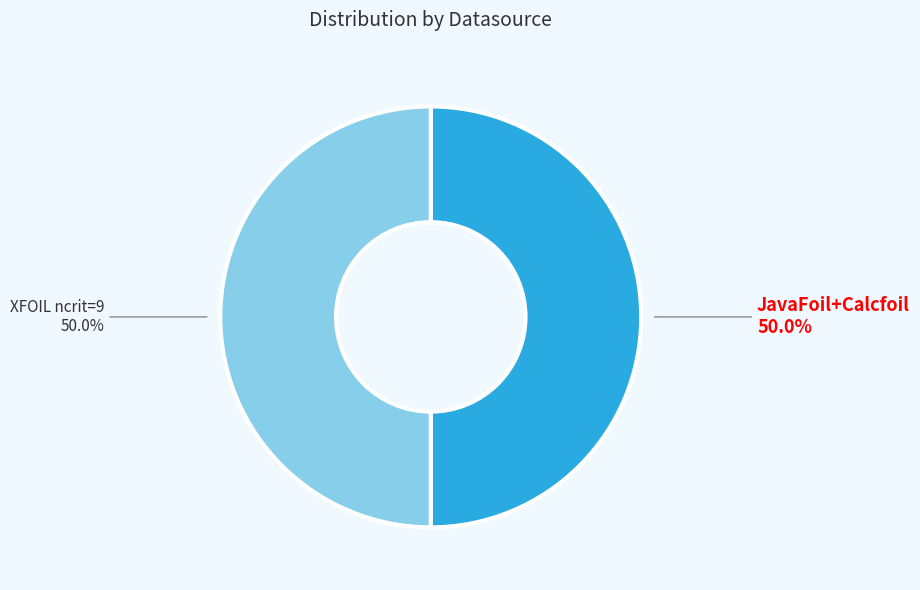

Combined, what portion of the pie is JavaFoil+Calcfoil and XFOIL ncrit=9?

100.0%